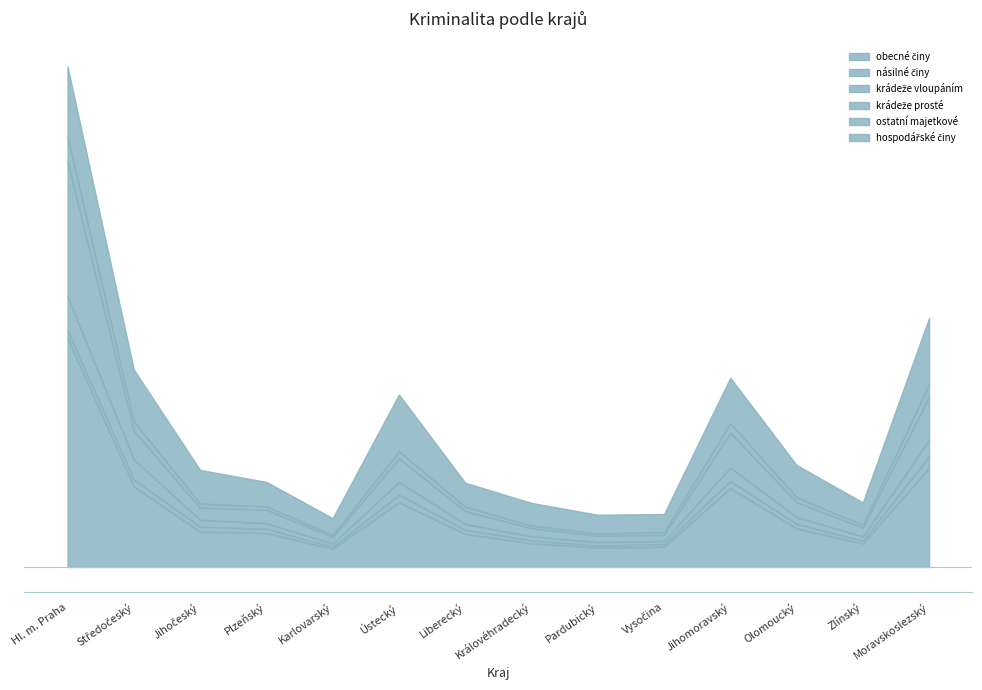

Between Karlovarský and Ústecký, which is larger?

Ústecký